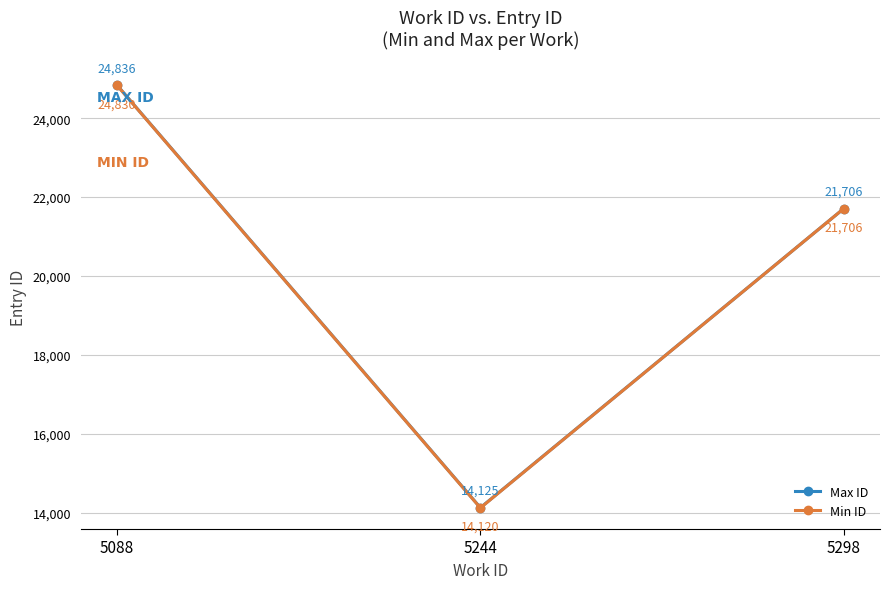

How many data points does each series have?

3